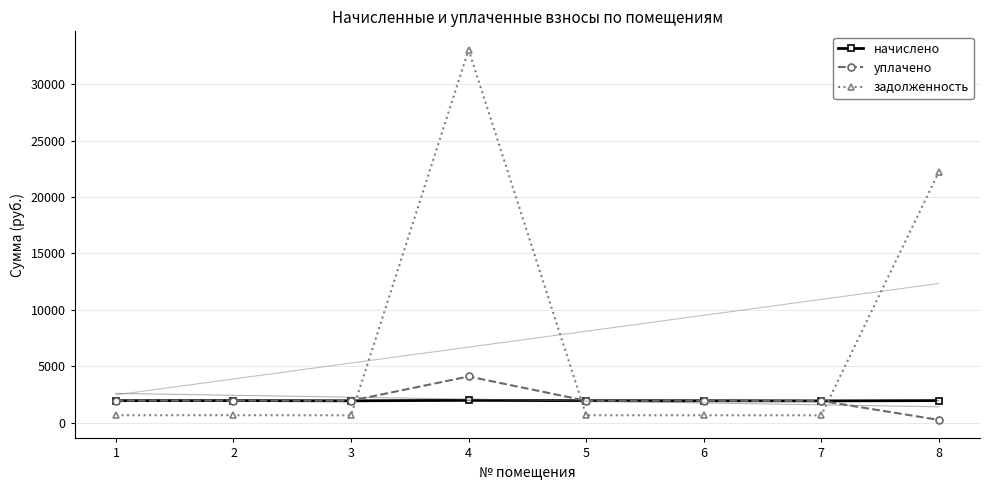

Which series has the largest total across all categories?

задолженность